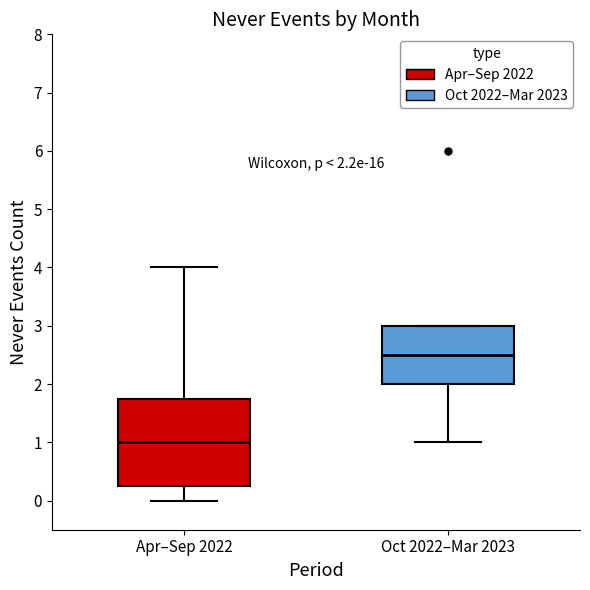

Which box has the highest median line?

Oct 2022–Mar 2023